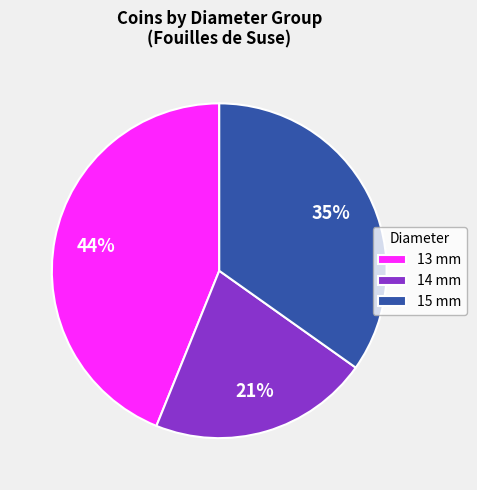

Count the number of slices in the pie.

3